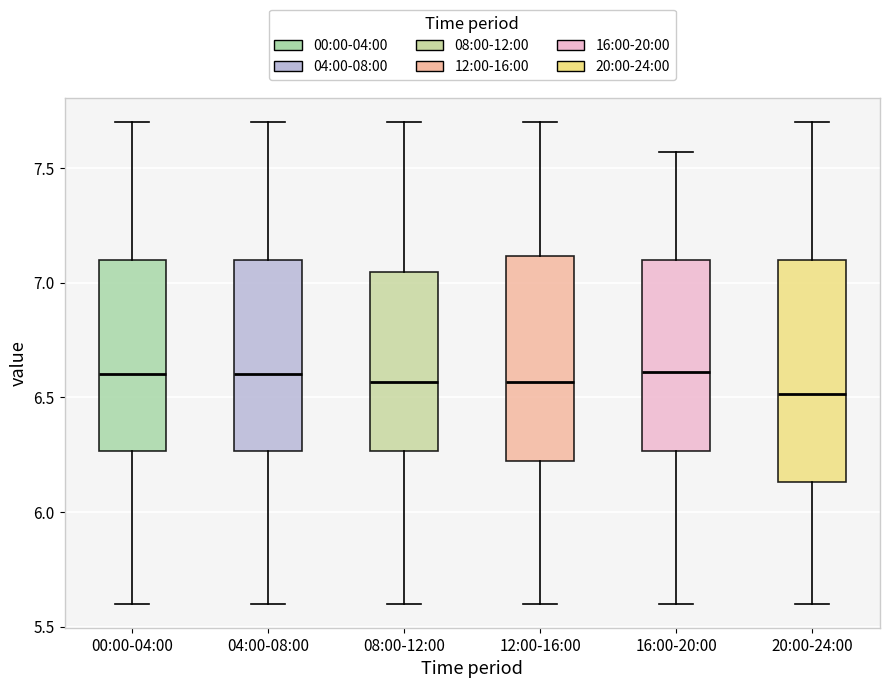

Reading left to right, read every box against the y-axis: the position of its median line, the range the box covers, and the ends of its whiskers. The values are not printed on the chart, so give them approximately, as read against the axis.

00:00-04:00: median 6.60, box 6.25 to 7.10, whiskers 5.60 to 7.70
04:00-08:00: median 6.60, box 6.25 to 7.10, whiskers 5.60 to 7.70
08:00-12:00: median 6.55, box 6.25 to 7.05, whiskers 5.60 to 7.70
12:00-16:00: median 6.55, box 6.20 to 7.10, whiskers 5.60 to 7.70
16:00-20:00: median 6.60, box 6.25 to 7.10, whiskers 5.60 to 7.55
20:00-24:00: median 6.50, box 6.15 to 7.10, whiskers 5.60 to 7.70